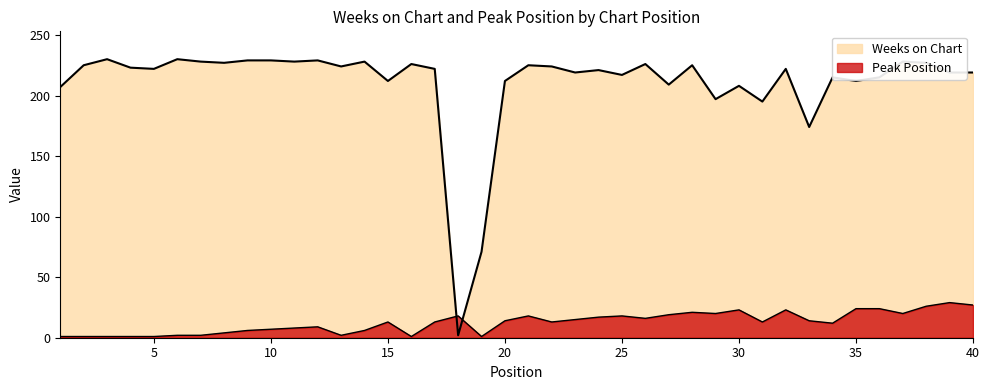

Which series has the widest spread of values?

Weeks on Chart